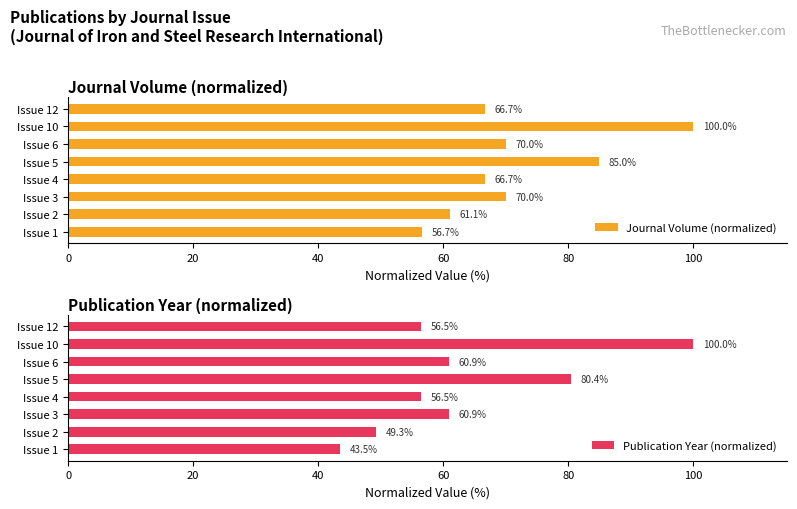

What is the minimum value for Publication Year (normalized)?

43.5